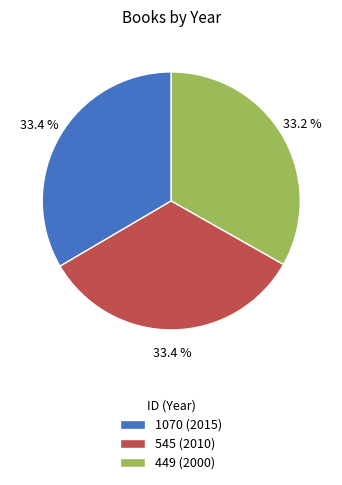

Count the number of slices in the pie.

3